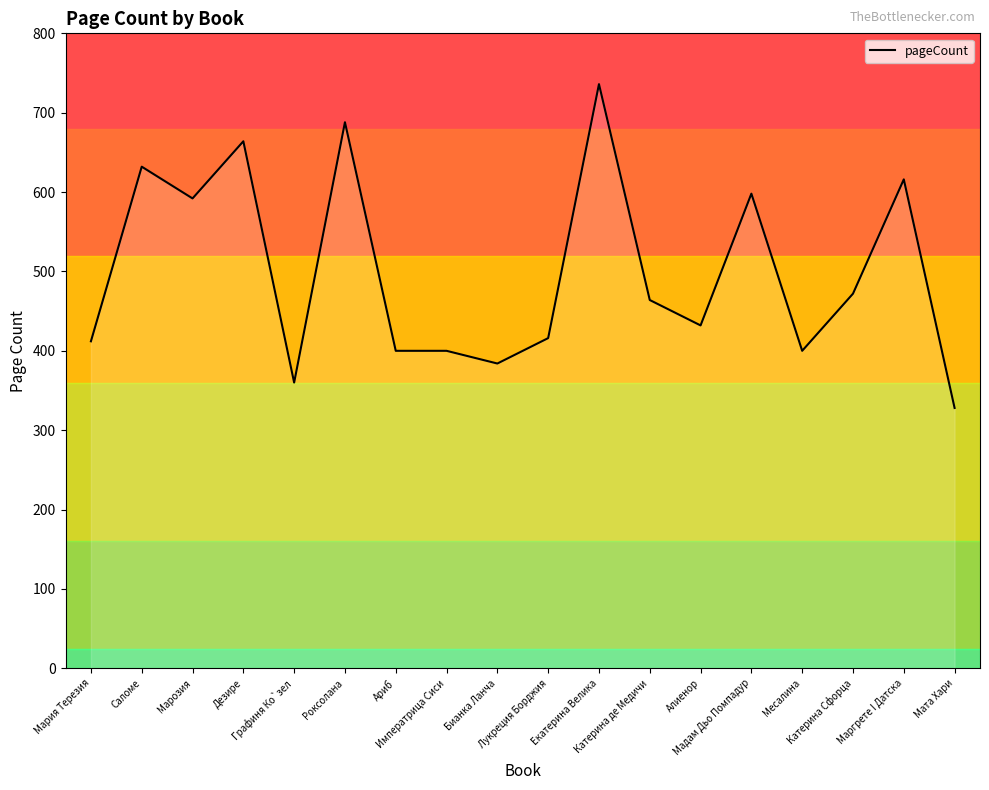

What is the minimum value shown in the chart?

328